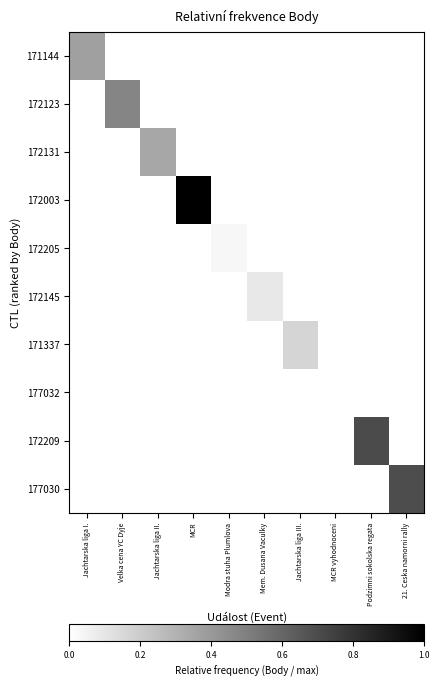

What is the difference between the highest and lowest values at Podzimni sokolska regata?

0.7